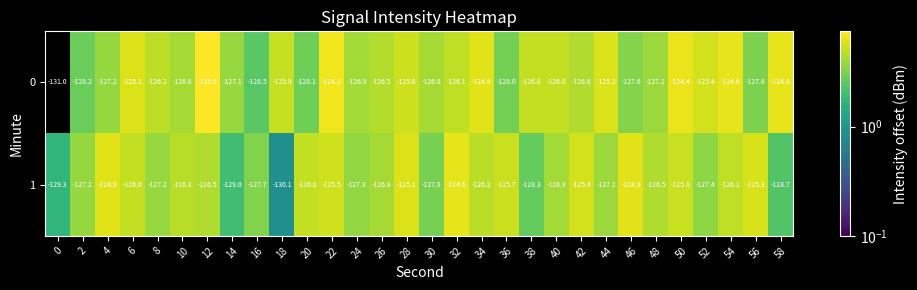

Which series has the largest range (max minus min)?

0